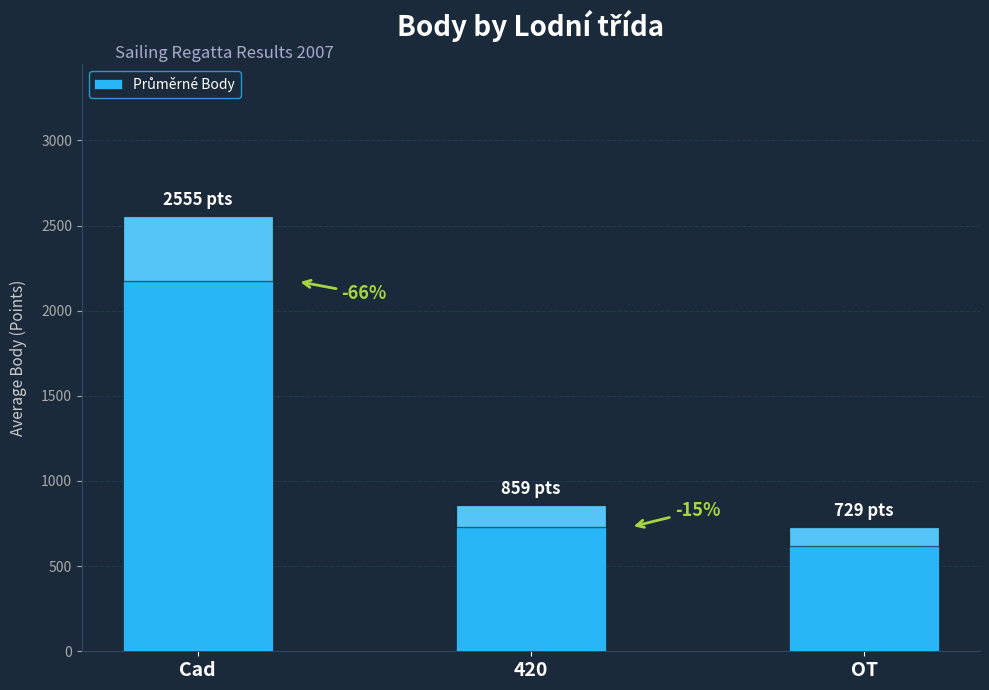

Reading left to right, extract all data points from this chart.

Cad=2555	420=859	OT=729